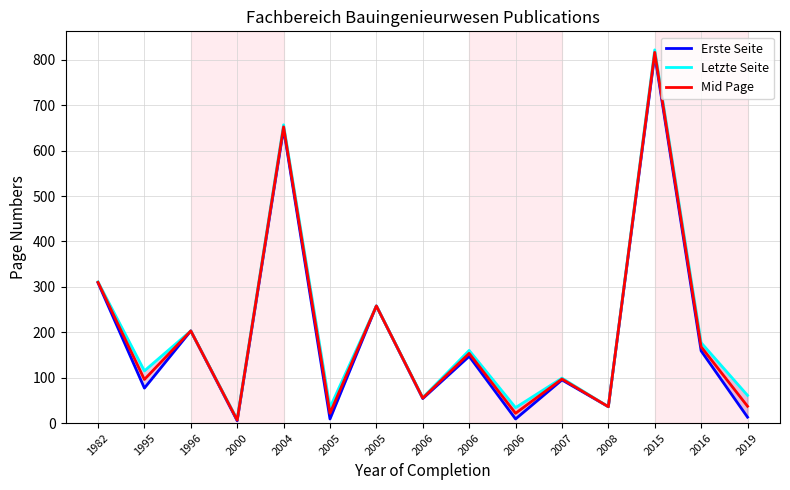

List the series in order of their overall mean, highest first.

Letzte Seite, Mid Page, Erste Seite